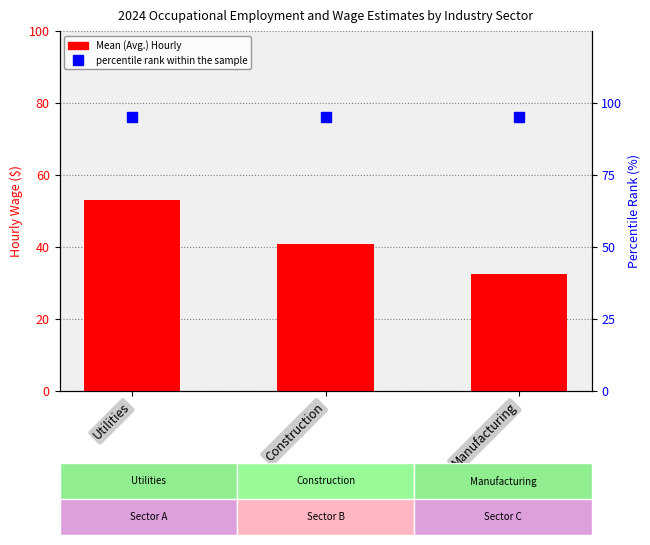

What is the label of the 2nd bar from the left?

Construction